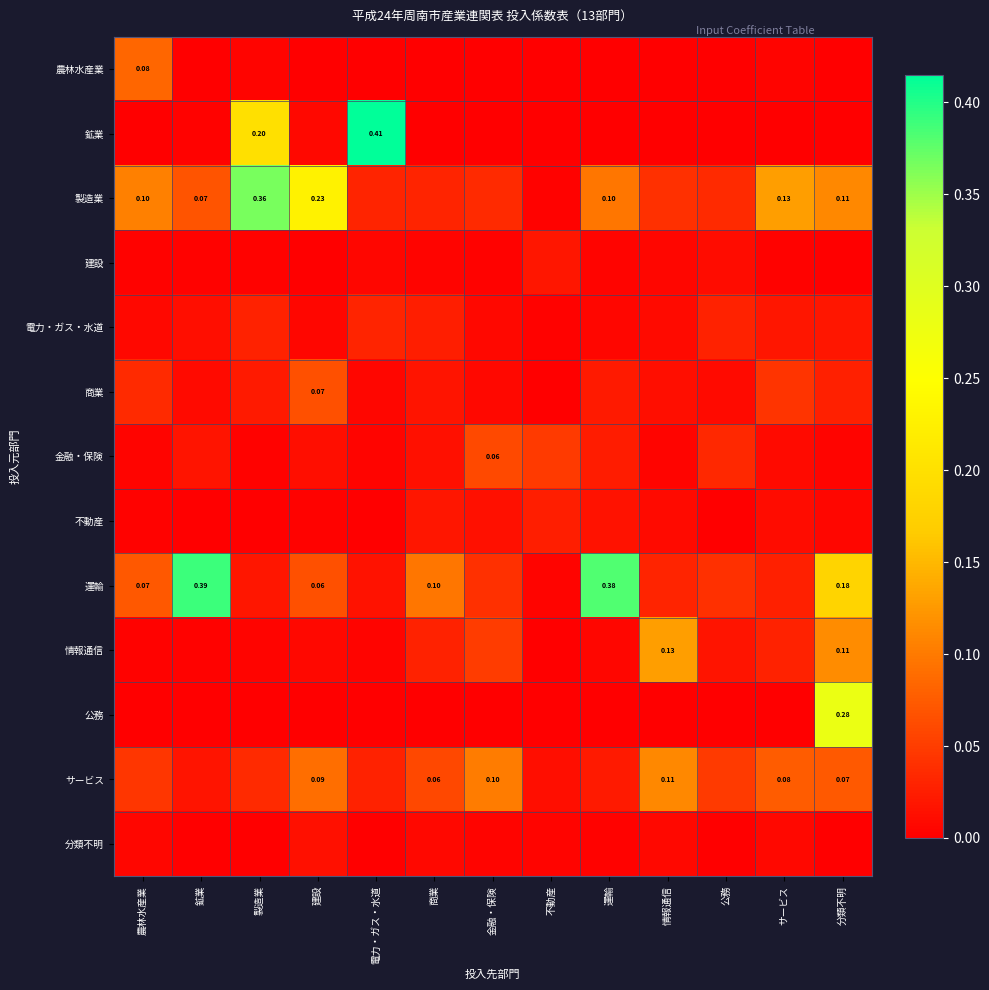

Between 鉱業 and 電力・ガス・水道, which series saw the biggest shift?

鉱業